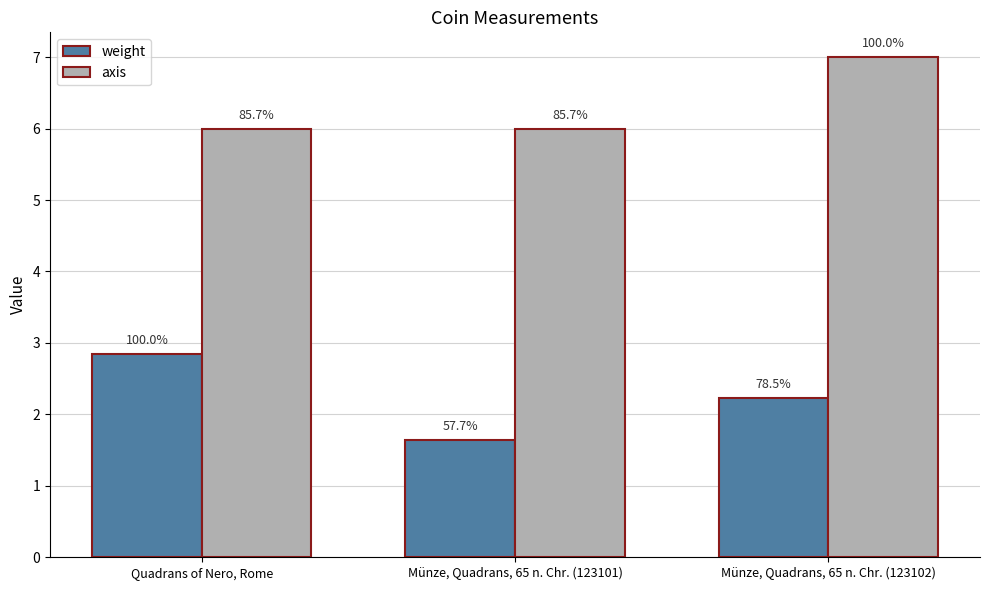

Reading left to right, extract all data points from this chart.

weight: Quadrans of Nero, Rome=2.8	Münze, Quadrans, 65 n. Chr. (123101)=1.6	Münze, Quadrans, 65 n. Chr. (123102)=2.2
axis: Quadrans of Nero, Rome=6.0	Münze, Quadrans, 65 n. Chr. (123101)=6.0	Münze, Quadrans, 65 n. Chr. (123102)=7.0